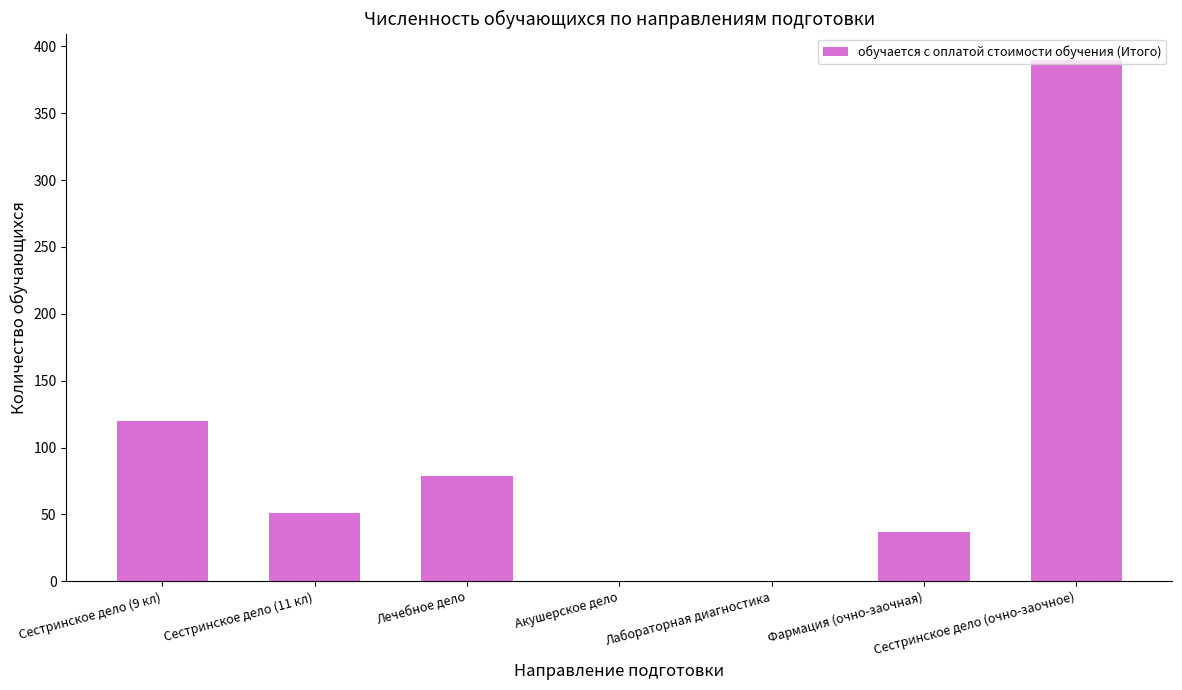

What is the change in value from Лабораторная диагностика to Сестринское дело (очно-заочное)?

+390